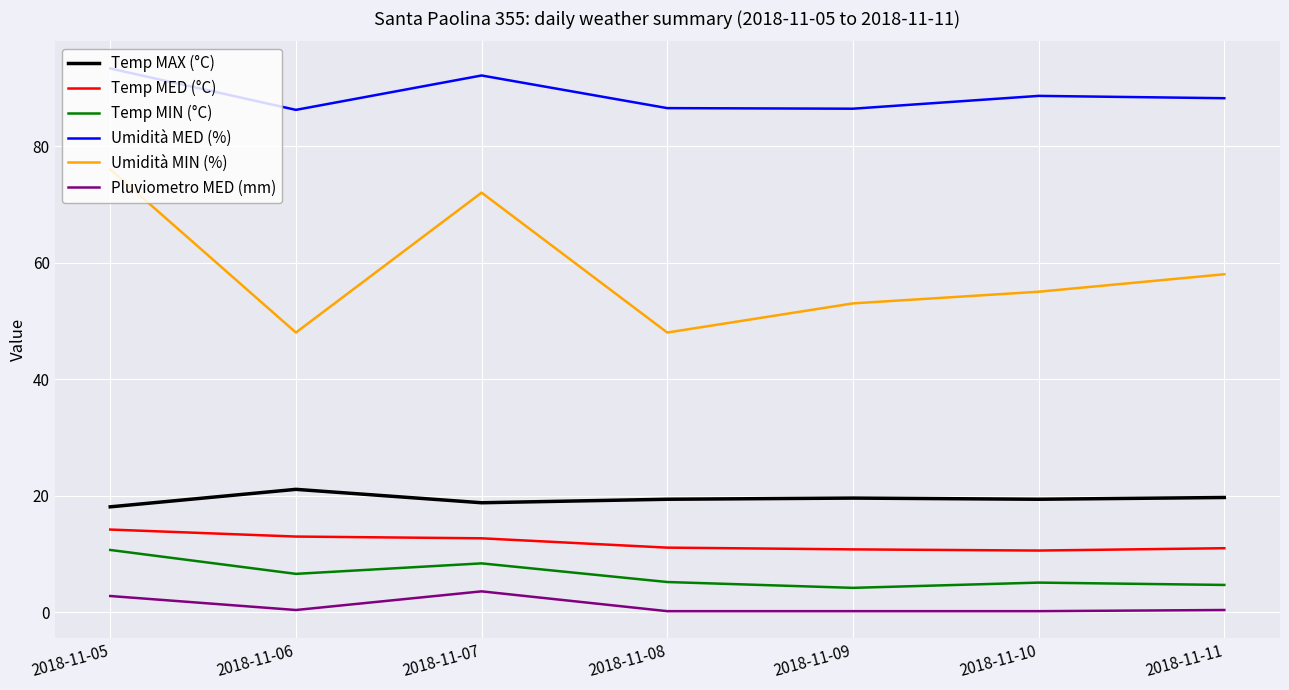

What is the smallest value displayed?

0.2